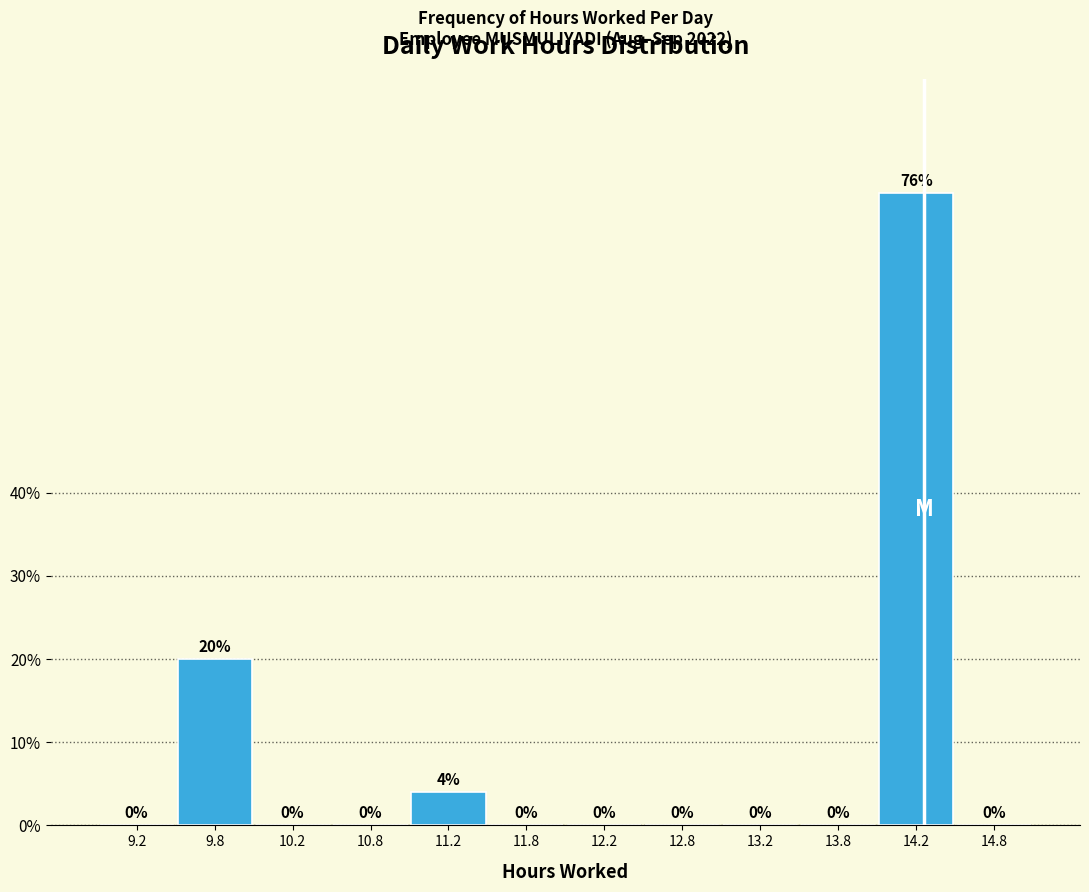

Reading left to right, transcribe this chart: for each bar, give the range it covers on the x-axis and its height.

9.0 to 9.5: 0
9.5 to 10.0: 20
10.0 to 10.5: 0
10.5 to 11.0: 0
11.0 to 11.5: 4
11.5 to 12.0: 0
12.0 to 12.5: 0
12.5 to 13.0: 0
13.0 to 13.5: 0
13.5 to 14.0: 0
14.0 to 14.5: 76
14.5 to 15.0: 0